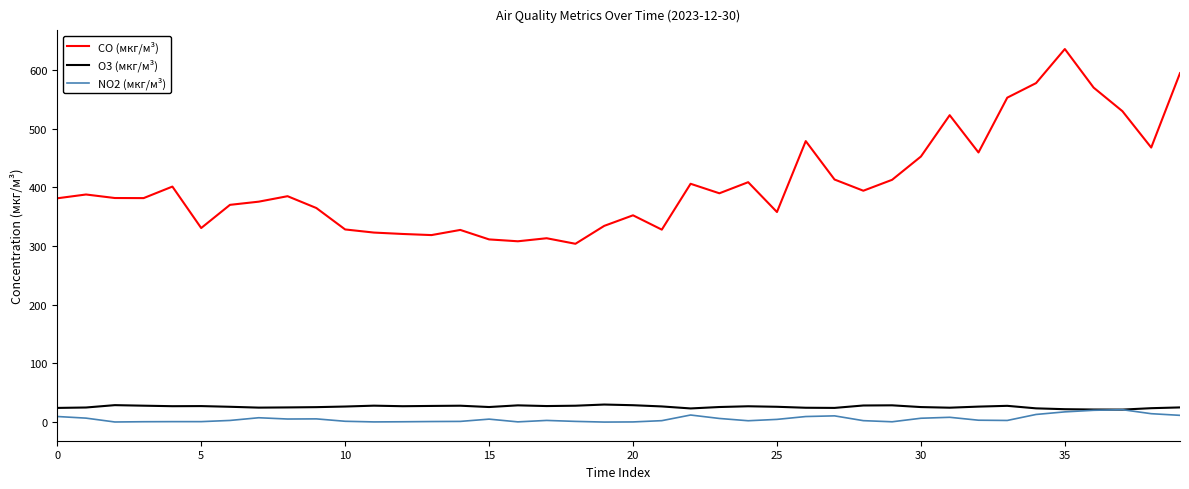

Which series has the widest spread of values?

CO (мкг/м³)